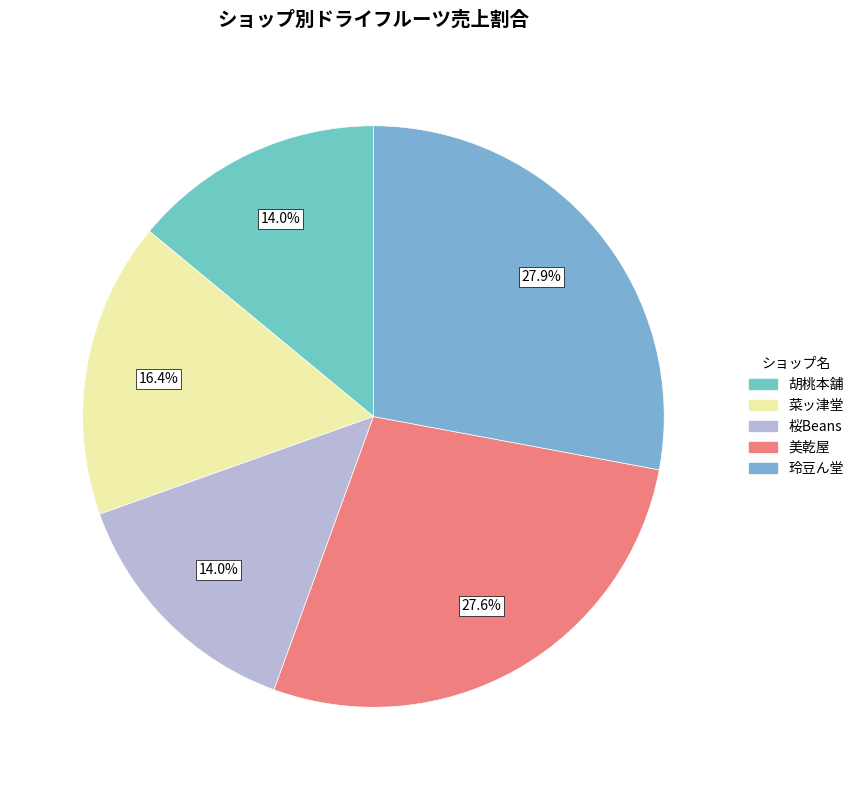

Does any single category account for the majority?

No